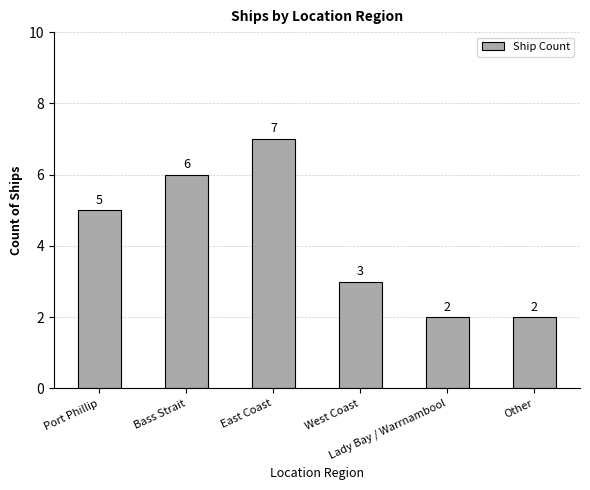

What is the change in value from Bass Strait to Lady Bay / Warrnambool?

-4